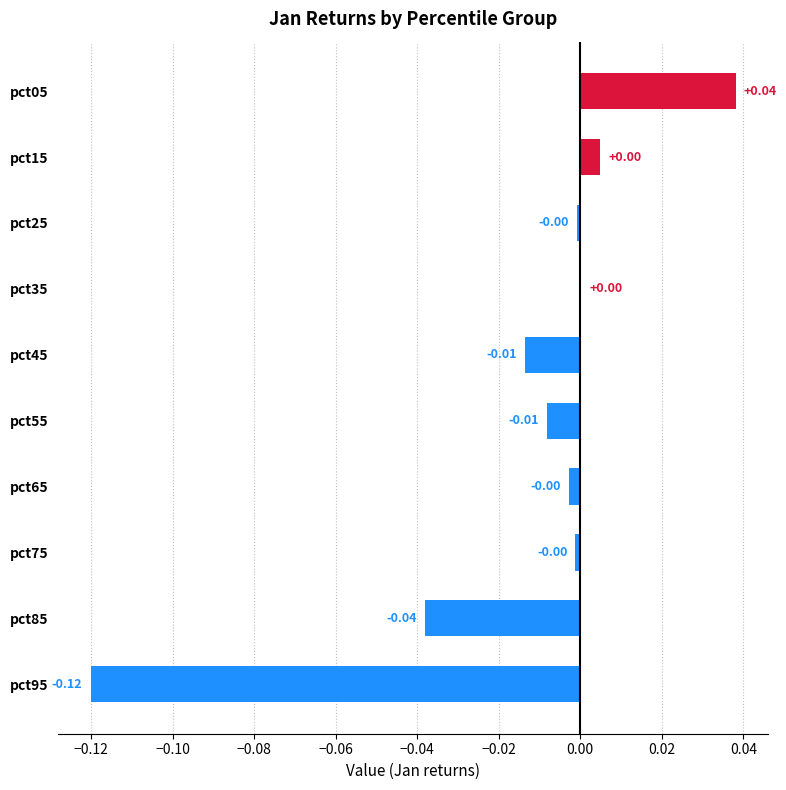

Which has a higher value, pct65 or pct45?

pct65